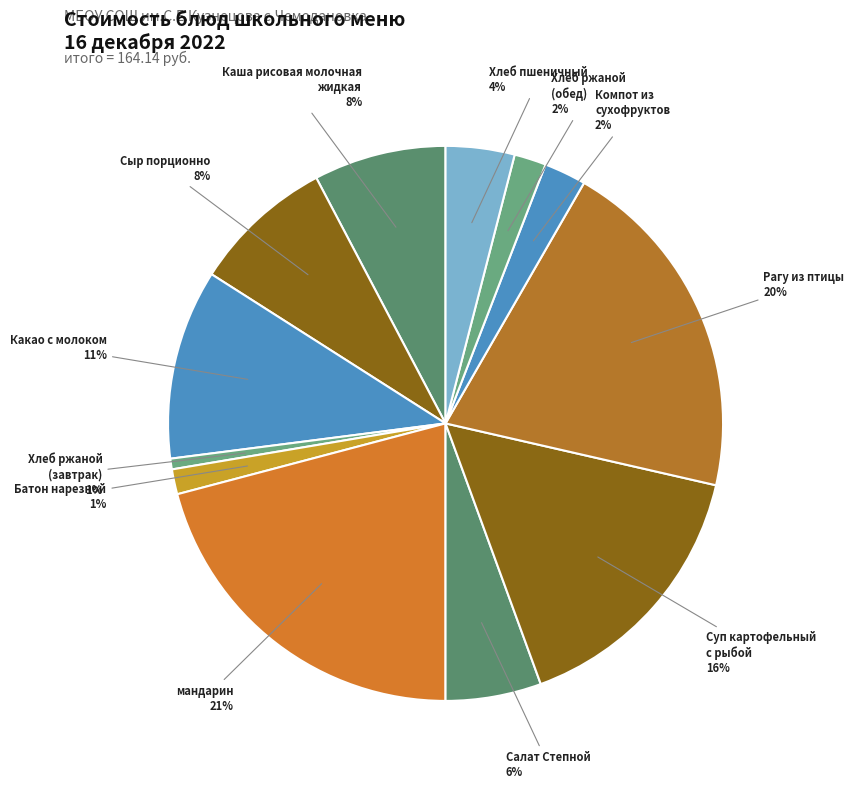

Is it true that мандарин is 21% of the pie?

True